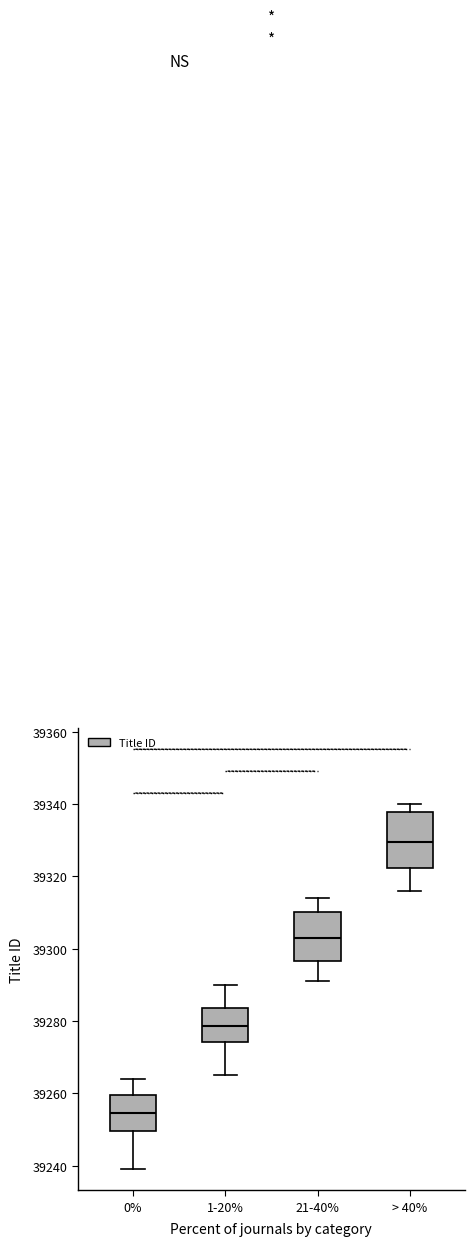

Which box's median line is the lowest?

0%